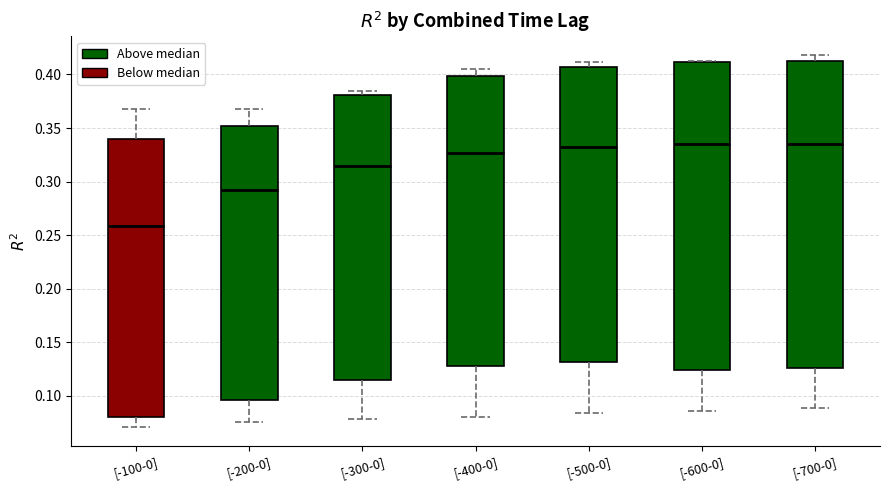

Reading left to right, read every box against the y-axis: the position of its median line, the range the box covers, and the ends of its whiskers. The values are not printed on the chart, so give them approximately, as read against the axis.

[-100-0]: median 0.260, box 0.080 to 0.340, whiskers 0.070 to 0.370
[-200-0]: median 0.290, box 0.095 to 0.350, whiskers 0.075 to 0.370
[-300-0]: median 0.315, box 0.115 to 0.380, whiskers 0.080 to 0.385
[-400-0]: median 0.325, box 0.130 to 0.400, whiskers 0.080 to 0.405
[-500-0]: median 0.330, box 0.130 to 0.405, whiskers 0.085 to 0.410
[-600-0]: median 0.335, box 0.125 to 0.410, whiskers 0.085 to 0.410
[-700-0]: median 0.335, box 0.125 to 0.410, whiskers 0.090 to 0.420